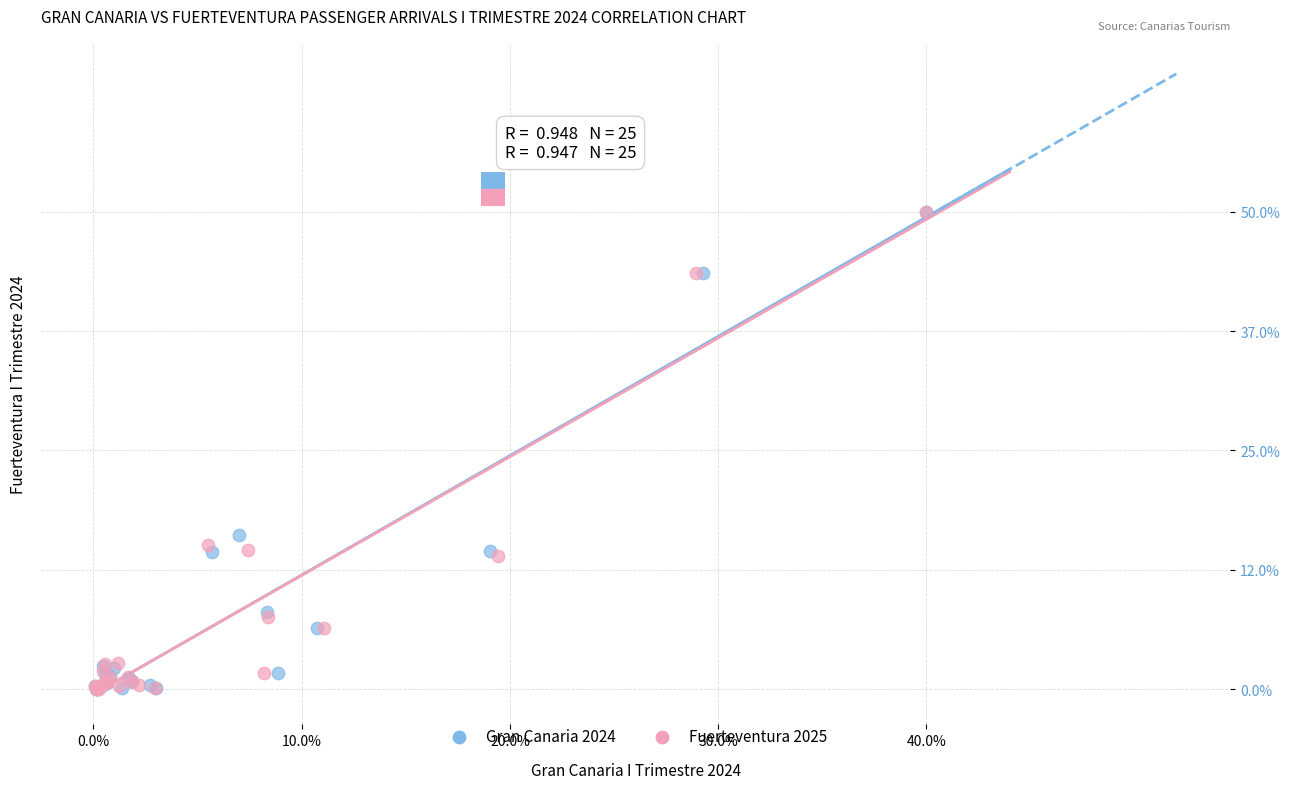

What are all the series names shown in the legend?

Gran Canaria 2024, Fuerteventura 2025